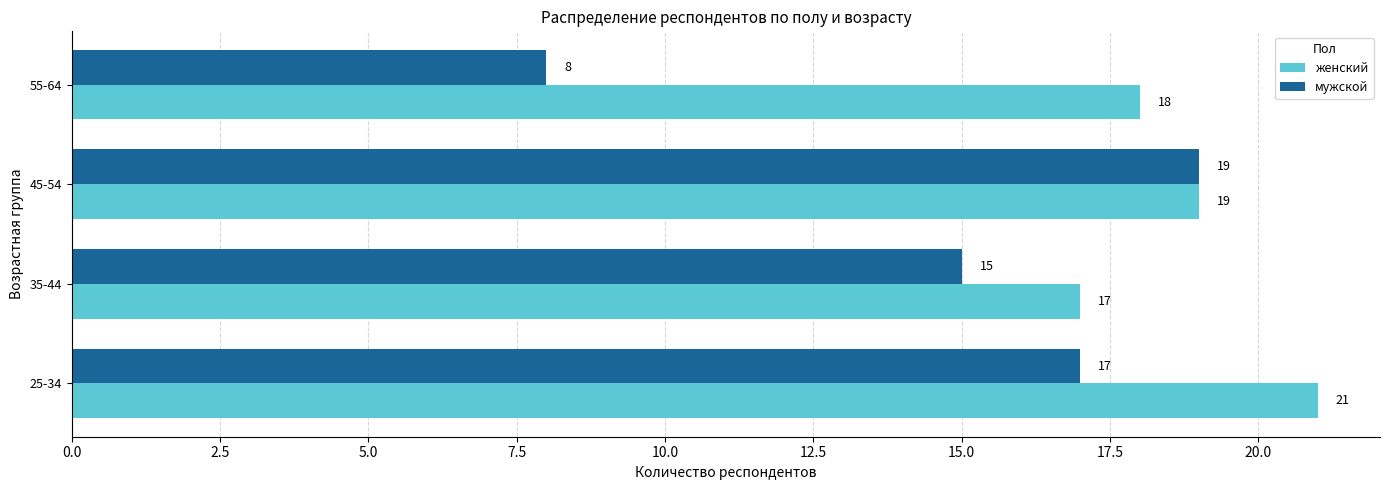

At how many categories does at least one series exceed 10?

4